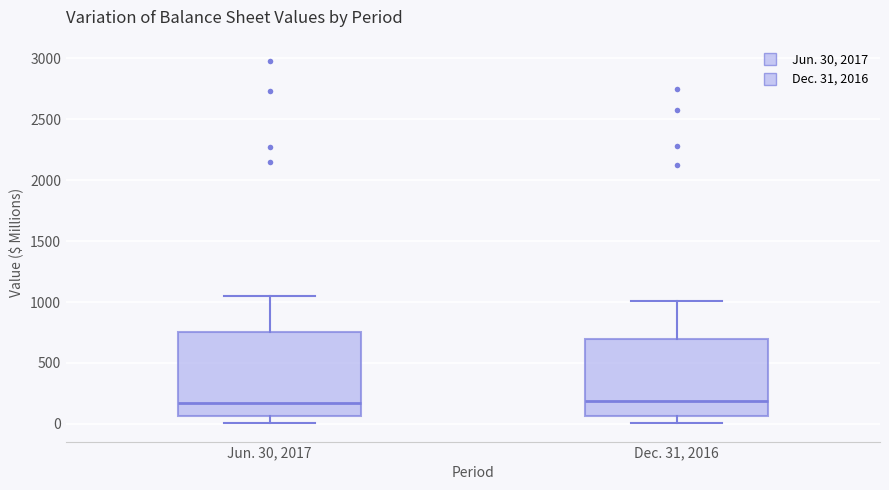

Comparing the boxes themselves (not the whiskers), which one is the tallest?

Jun. 30, 2017